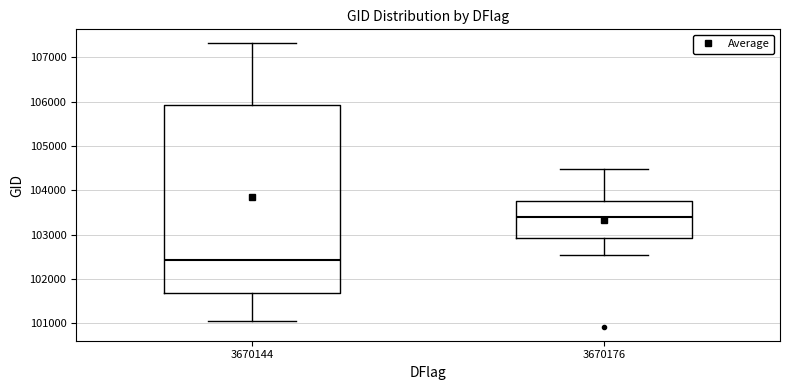

Reading left to right, transcribe this box plot: for each box, give where its median line is, the range the box spans, and where its two whiskers end, as read against the y-axis. The values are not printed on the chart, so give them approximately, as read against the axis.

3670144: median 102400, box 101700 to 105900, whiskers 101100 to 107300
3670176: median 103400, box 102900 to 103800, whiskers 102600 to 104500